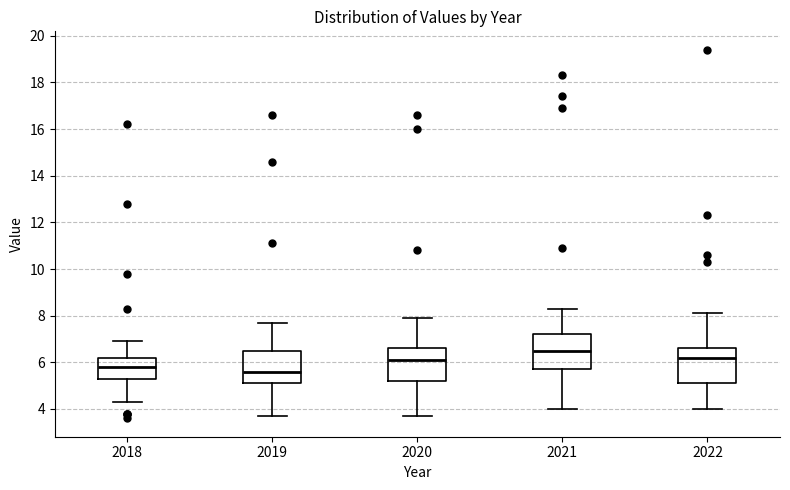

Which box's median line is the lowest?

2019